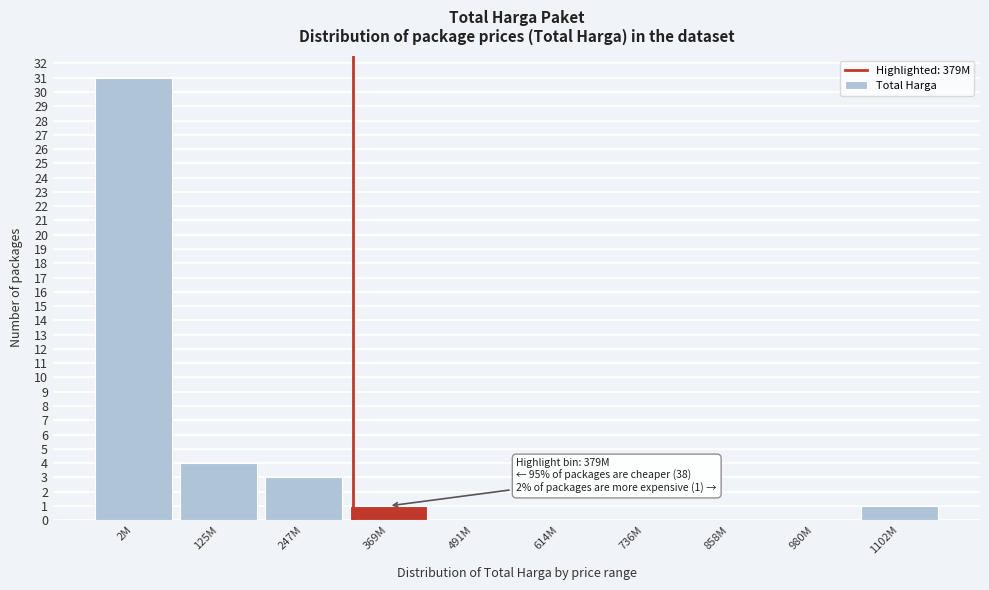

Reading right to left, transcribe all the data shown in this chart.

1102M=1	980M=0	858M=0	736M=0	614M=0	491M=0	369M=1	247M=3	125M=4	2M=31